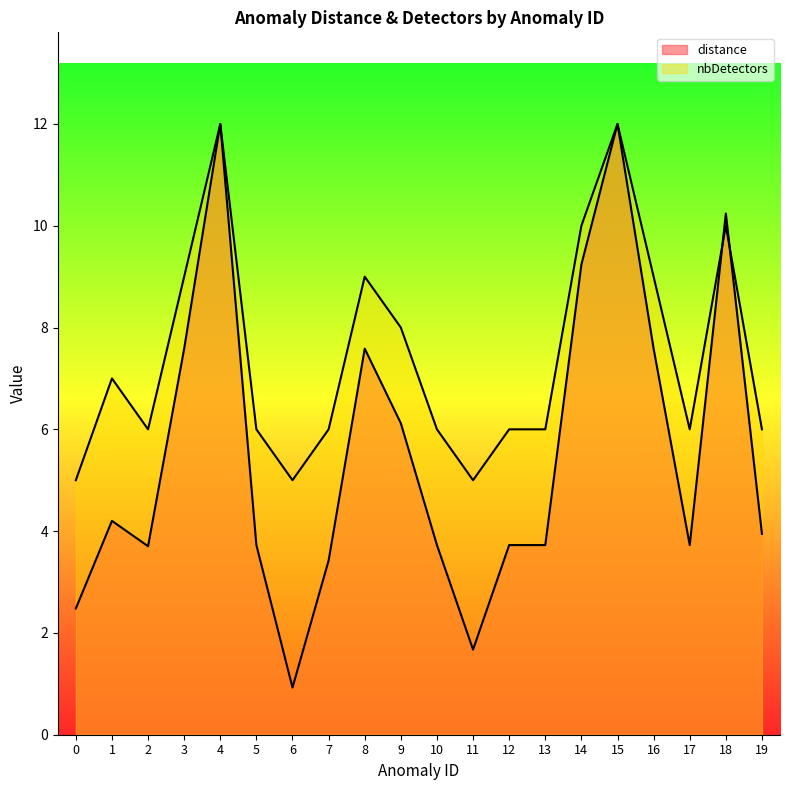

Which category has the highest value in the distance series?

4